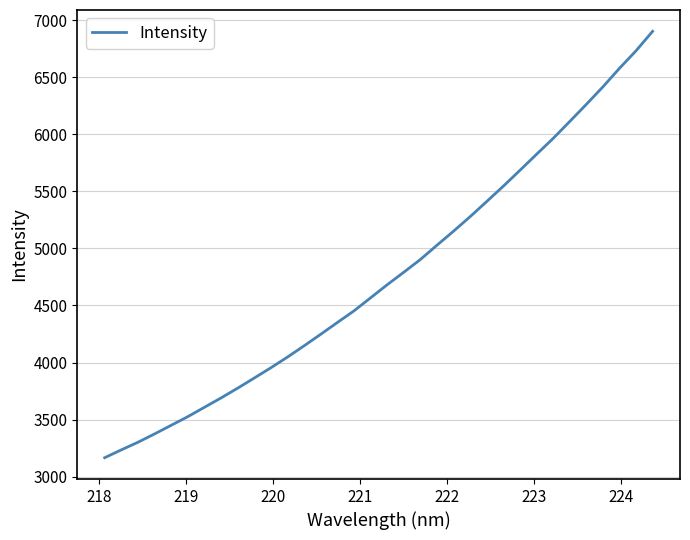

What is the maximum value shown in the chart?

6902.1